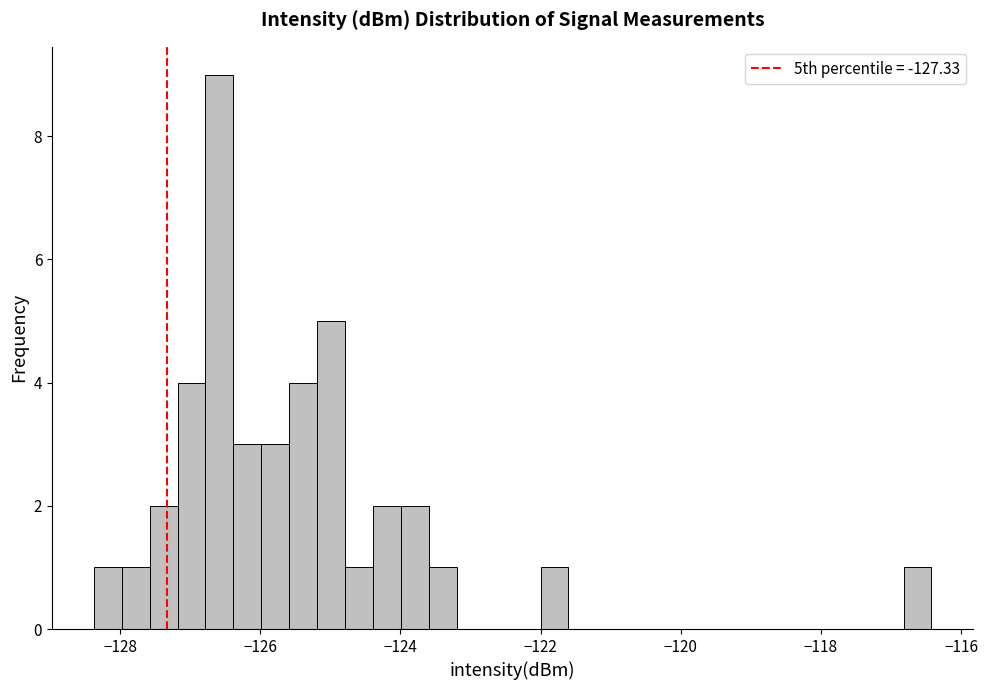

Around what value on the x-axis is the tallest bar? Give the approximate position of its centre, as read against the axis.

-126.6